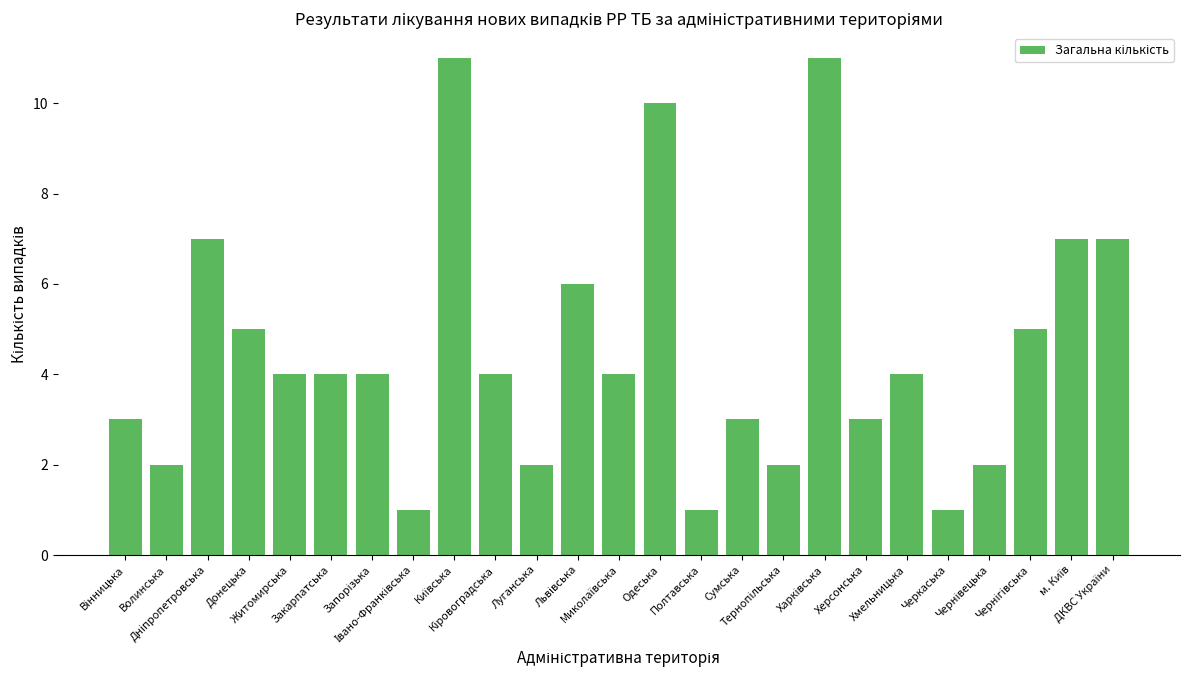

What is the maximum value shown in the chart?

11